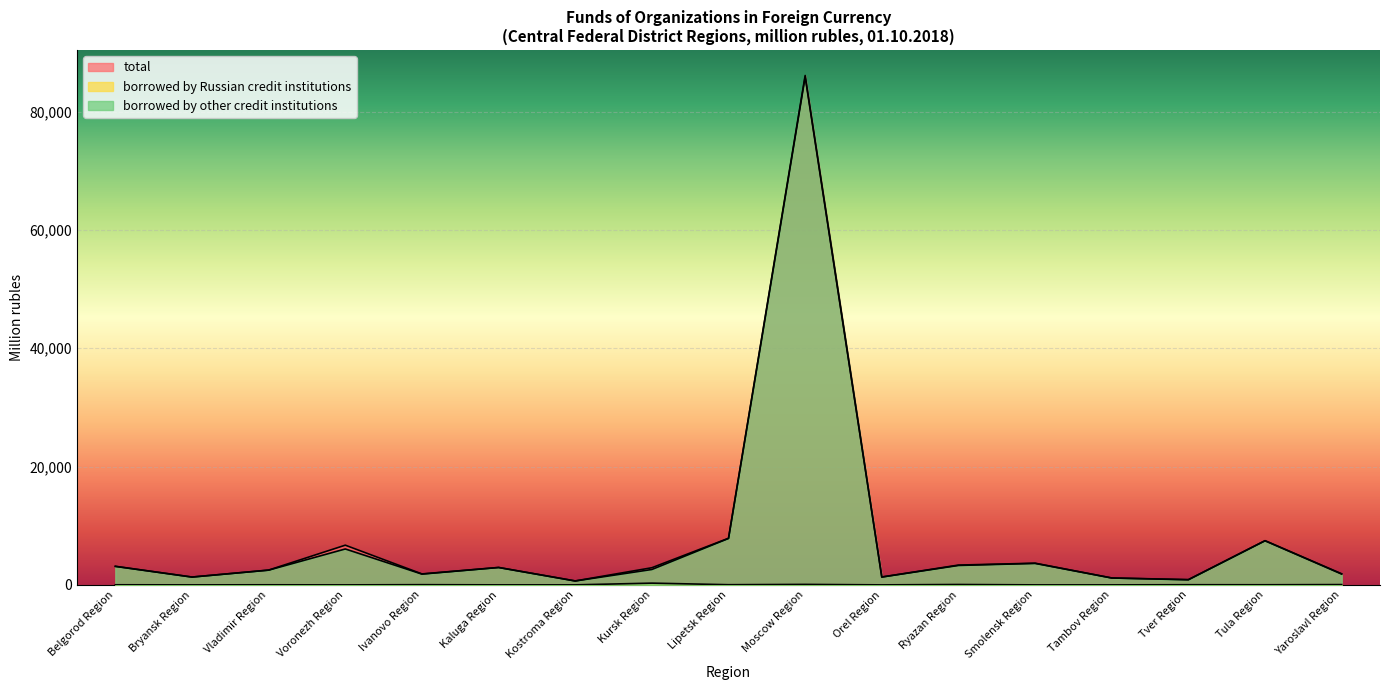

How many series are shown in this chart?

3